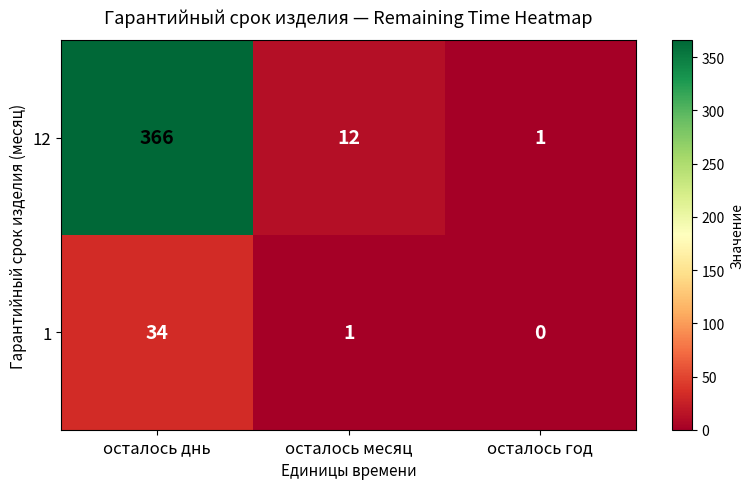

Which category has the lowest value across all series?

осталось год